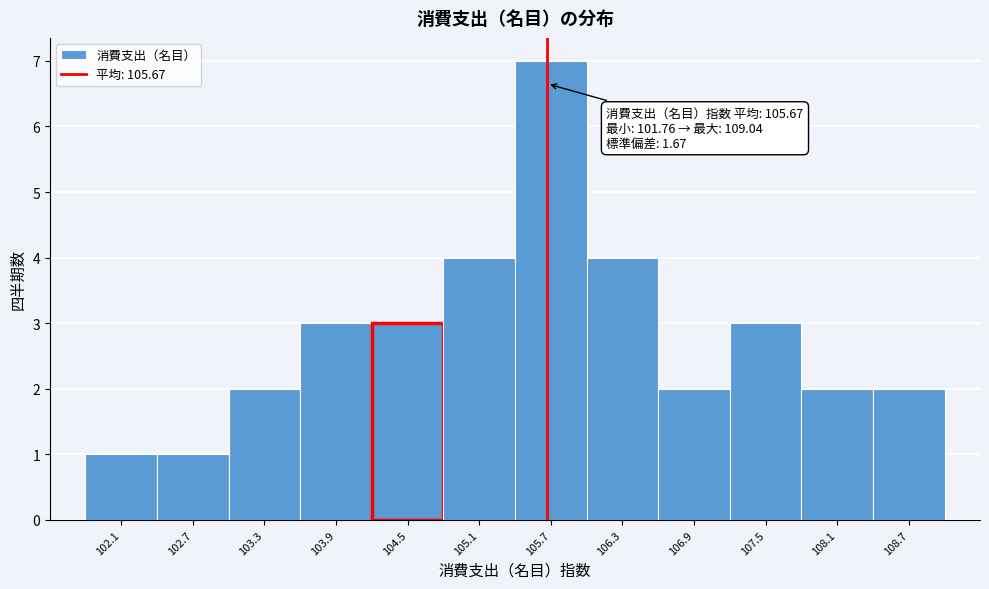

Which range on the x-axis has the tallest bar?

105.4 to 106.0